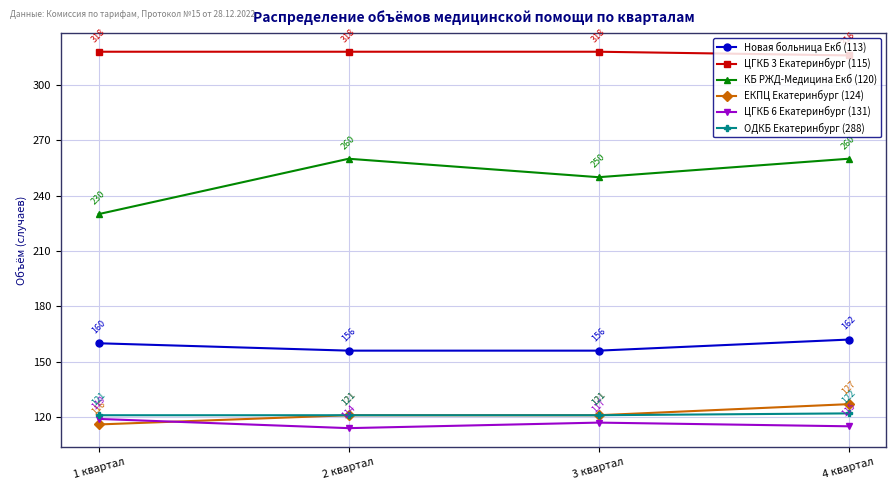

What is the smallest value displayed?

114